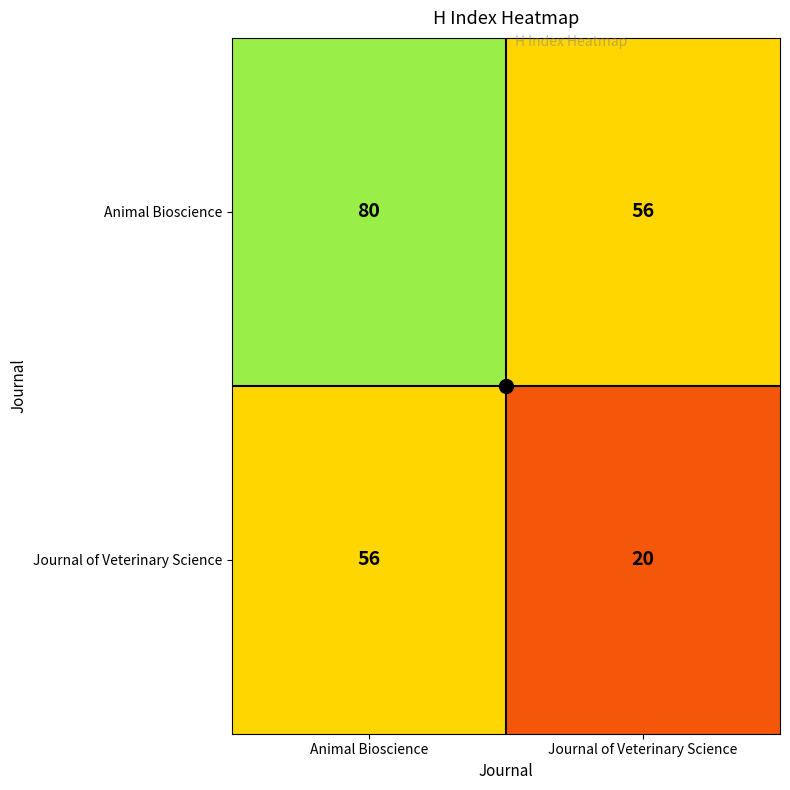

At how many categories does at least one series exceed 32?

2